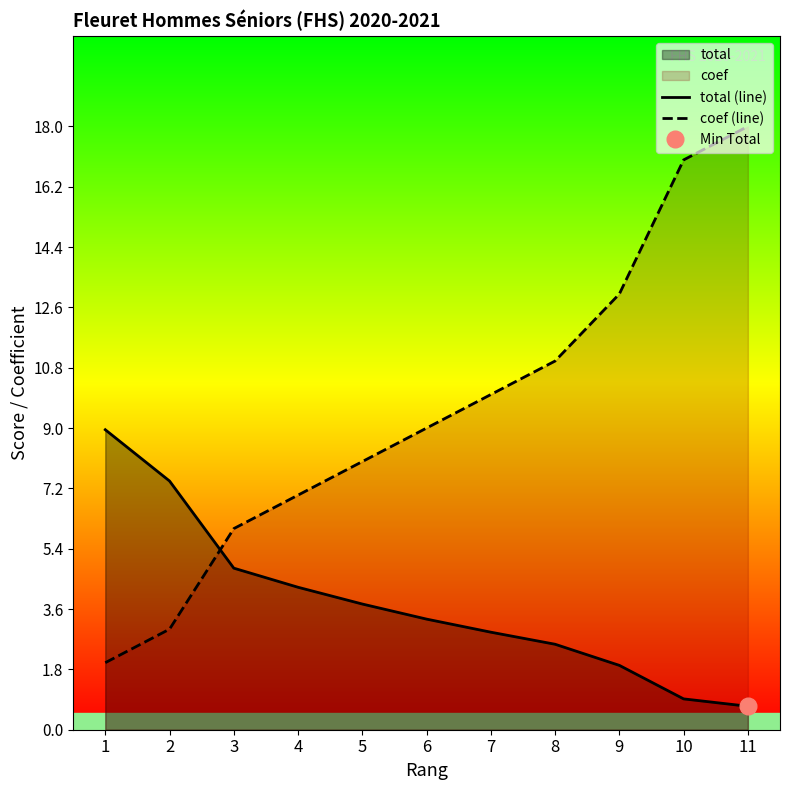

What is the minimum value shown in the chart?

0.7